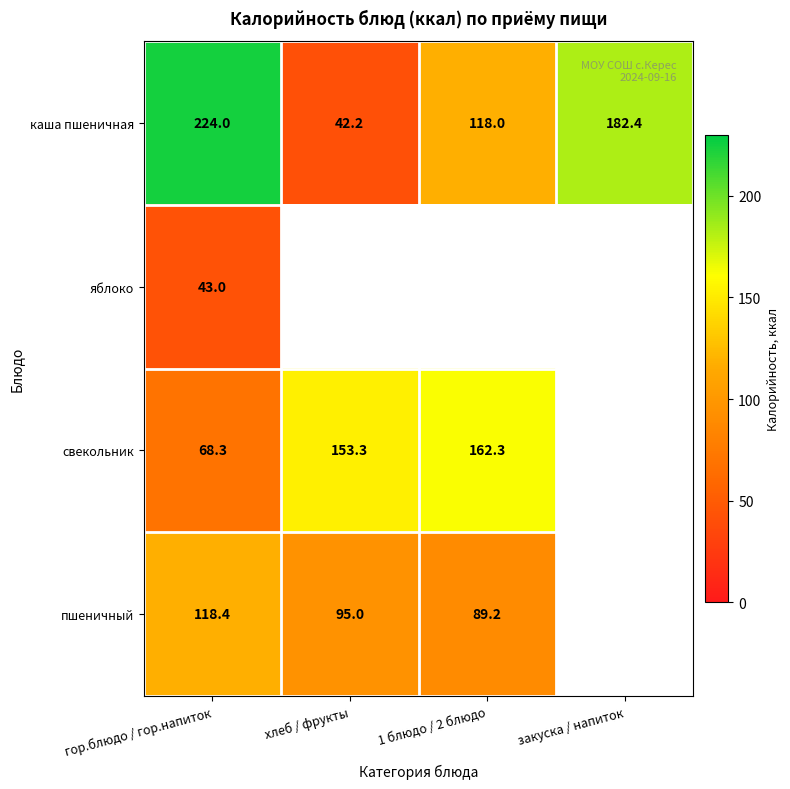

Is the value of яблоко at гор.блюдо / гор.напиток greater than the value of каша пшеничная at закуска / напиток?

No